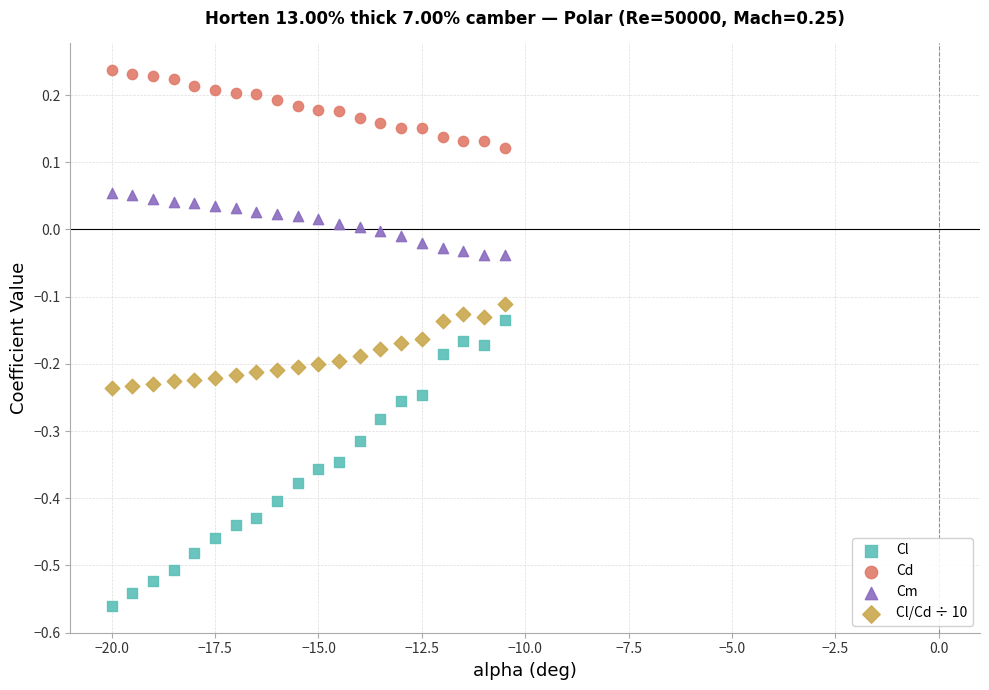

Across all data points, what is the range of X values (max minus min)?

9.5